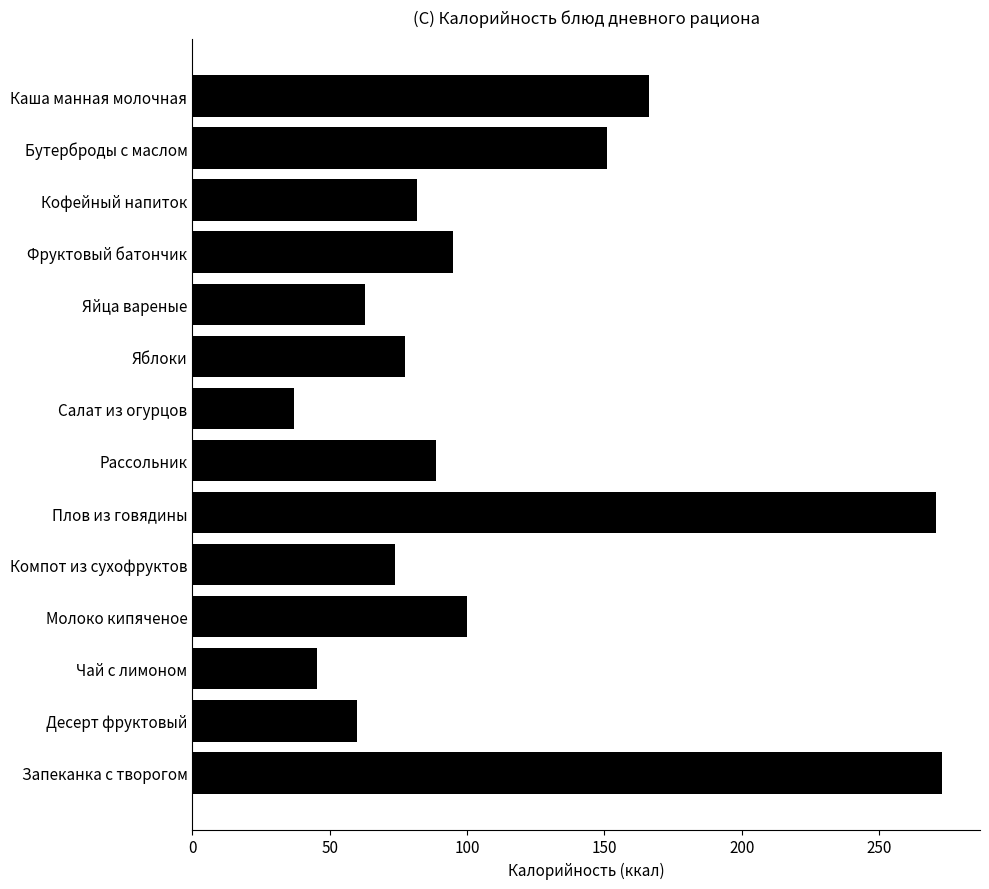

The chart shows a value of 150.9 at Бутерброды с маслом. True or false?

True